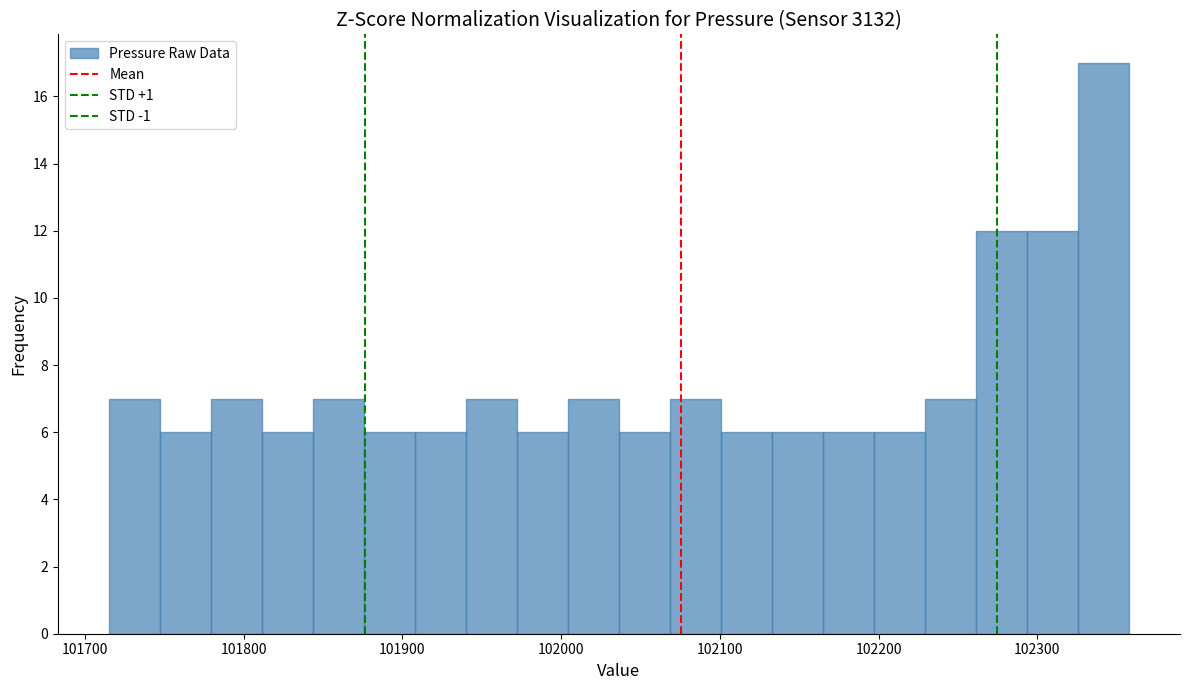

Around what value on the x-axis is the tallest bar? Give the approximate position of its centre, as read against the axis.

102340